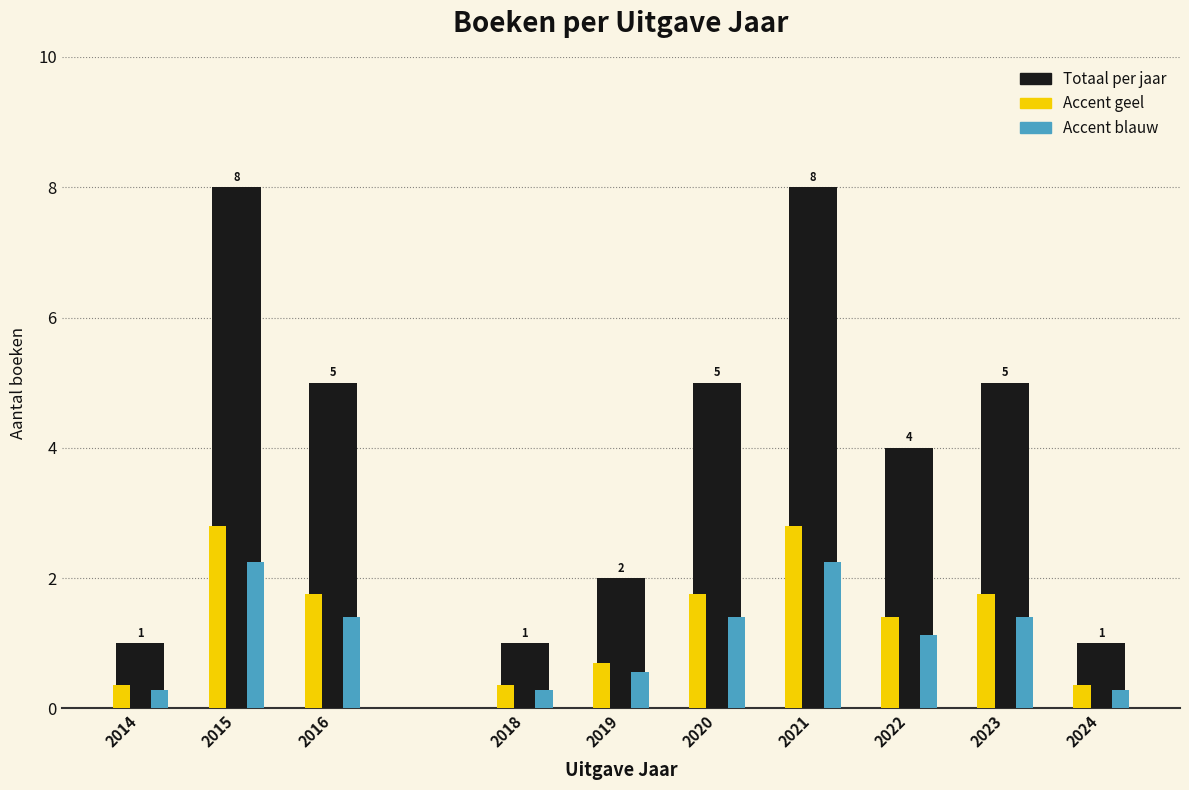

What is the greatest value displayed?

8.0